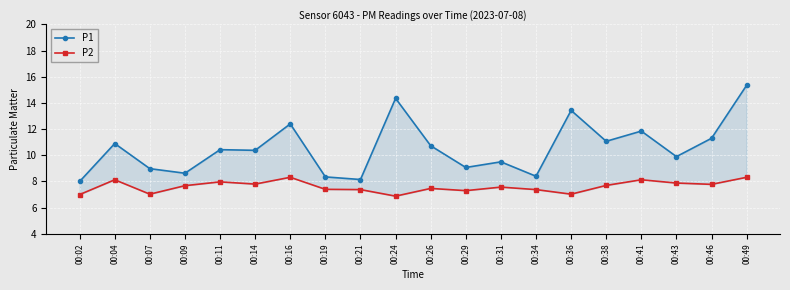

What is the highest value of the P2 series?

8.3